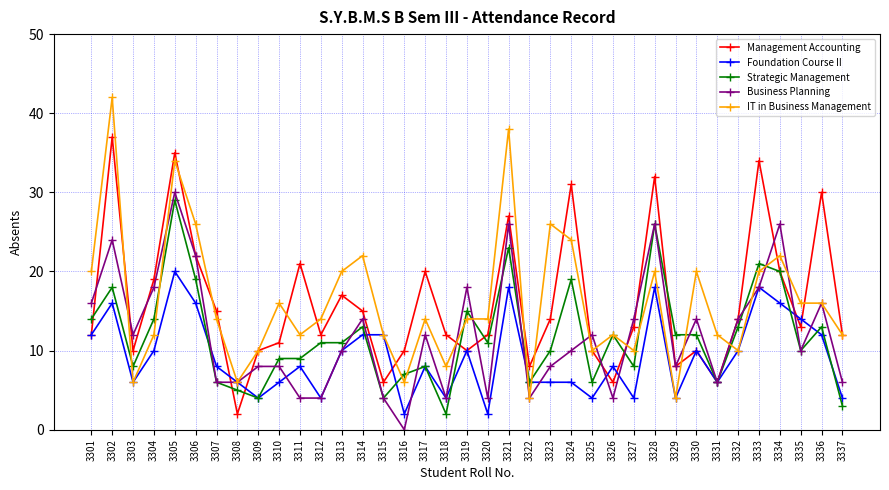

What is the sum of all Foundation Course II values?

340